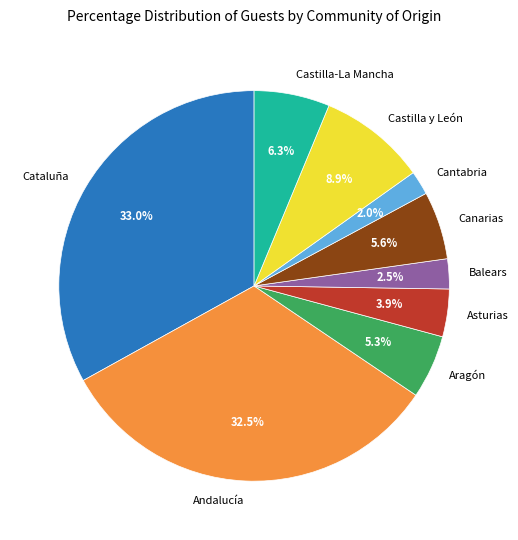

Combined, what portion of the pie is Aragón and Asturias?

9.2%